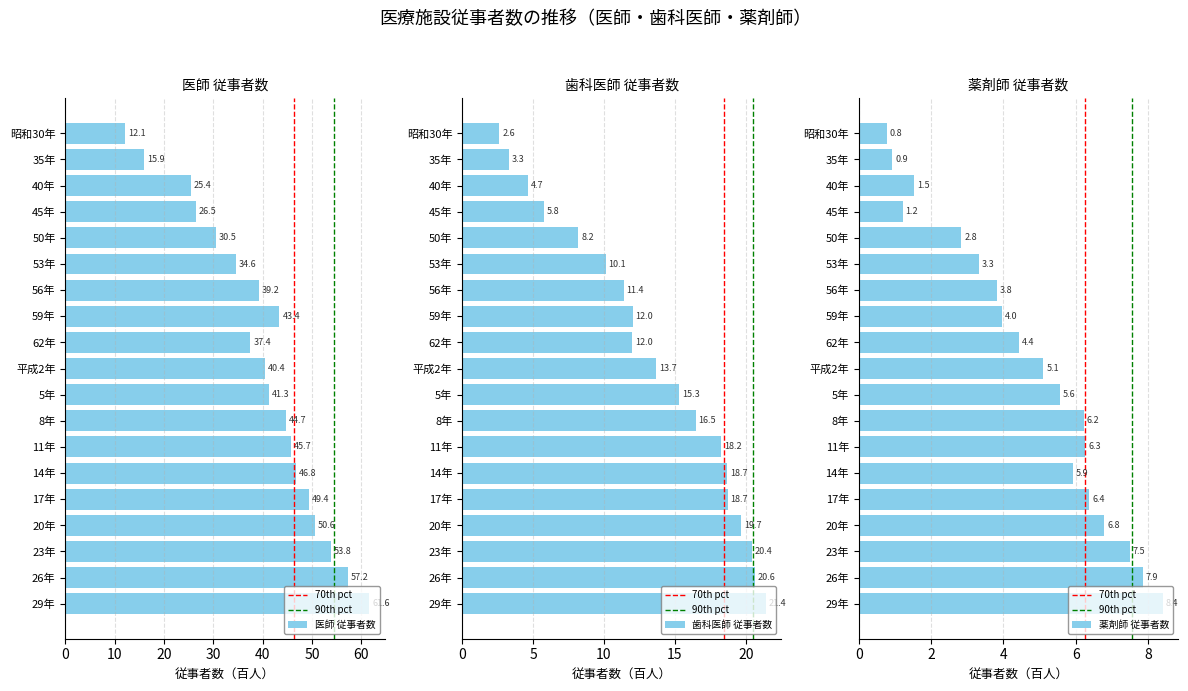

Does the chart contain stacked bars?

No